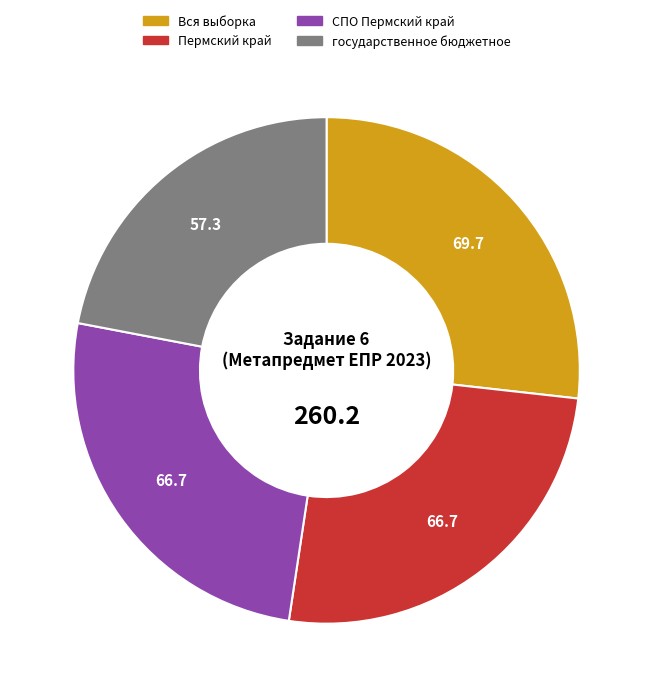

Between государственное бюджетное and Пермский край, which is larger?

Пермский край